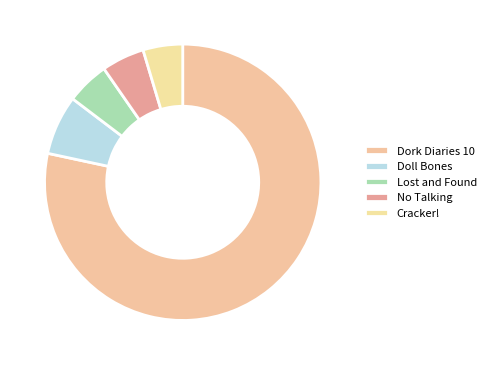

How many slices are in this pie chart?

5